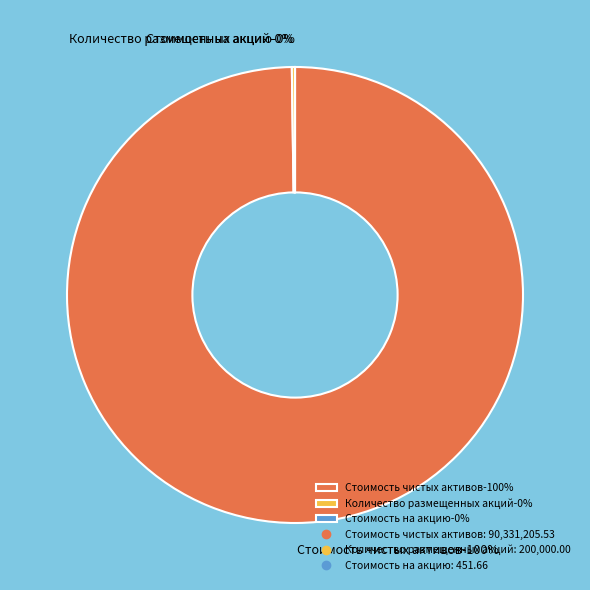

Is it true that Количество размещенных акций is 0% of the pie?

True